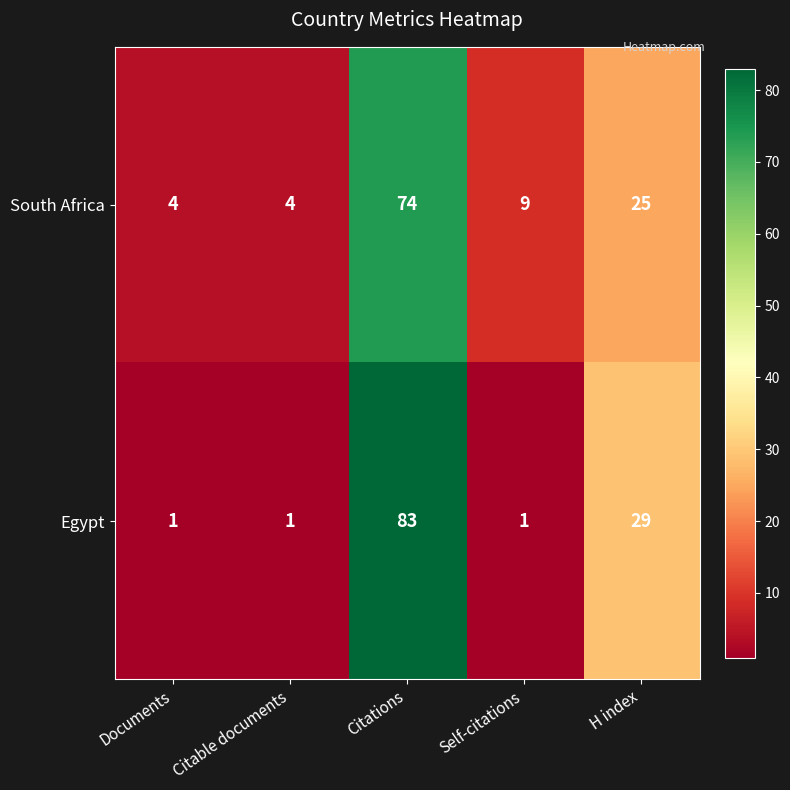

What is the lowest value of the South Africa series?

4